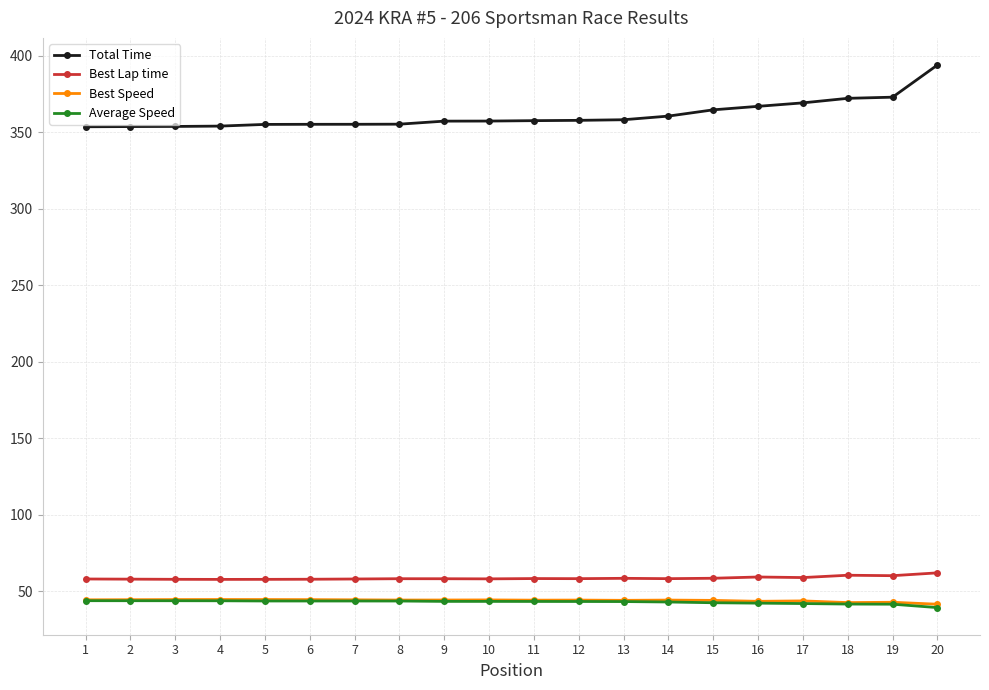

What is the minimum value shown in the chart?

39.5